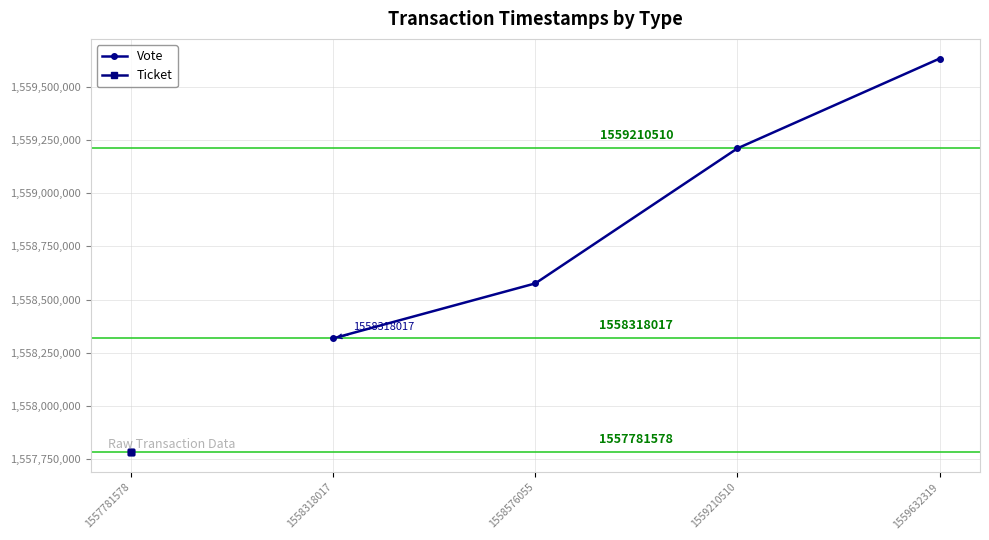

How many distinct data groups are displayed?

2